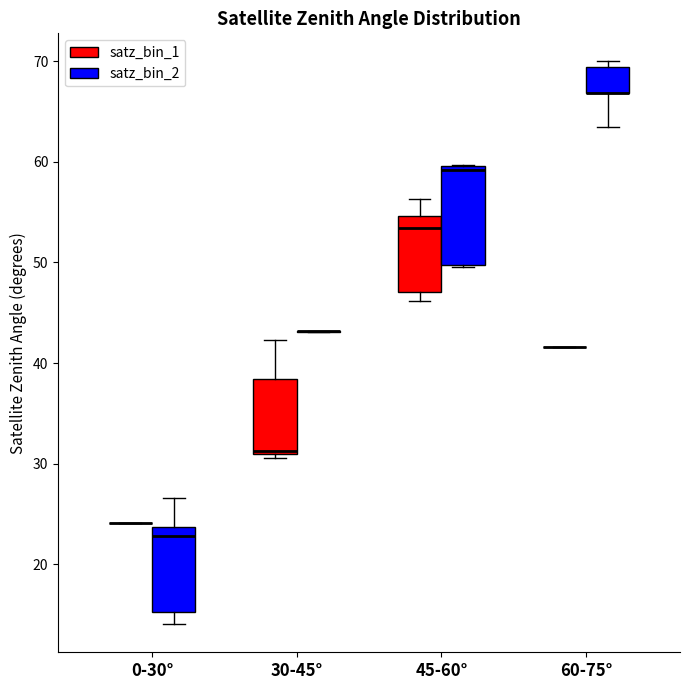

Reading left to right, transcribe this box plot: for each box, give where its median line is, the range the box spans, and where its two whiskers end, as read against the y-axis. The values are not printed on the chart, so give them approximately, as read against the axis.

0-30° (satz_bin_1): box collapsed to a line at 24, whiskers 24 to 24
0-30° (satz_bin_2): median 23, box 15 to 24, whiskers 14 to 27
30-45° (satz_bin_1): median 31 (just above the box's lower edge), box 31 to 38, whiskers 31 (just below the box's lower edge) to 42
30-45° (satz_bin_2): box collapsed to a line at 43, whiskers 43 to 43
45-60° (satz_bin_1): median 53, box 47 to 55, whiskers 46 to 56
45-60° (satz_bin_2): median 59, box 50 to 60, whiskers 50 to 60
60-75° (satz_bin_1): box collapsed to a line at 42, whiskers 42 to 42
60-75° (satz_bin_2): median 67 (drawn on the box's lower edge), box 67 to 69, whiskers 63 to 70